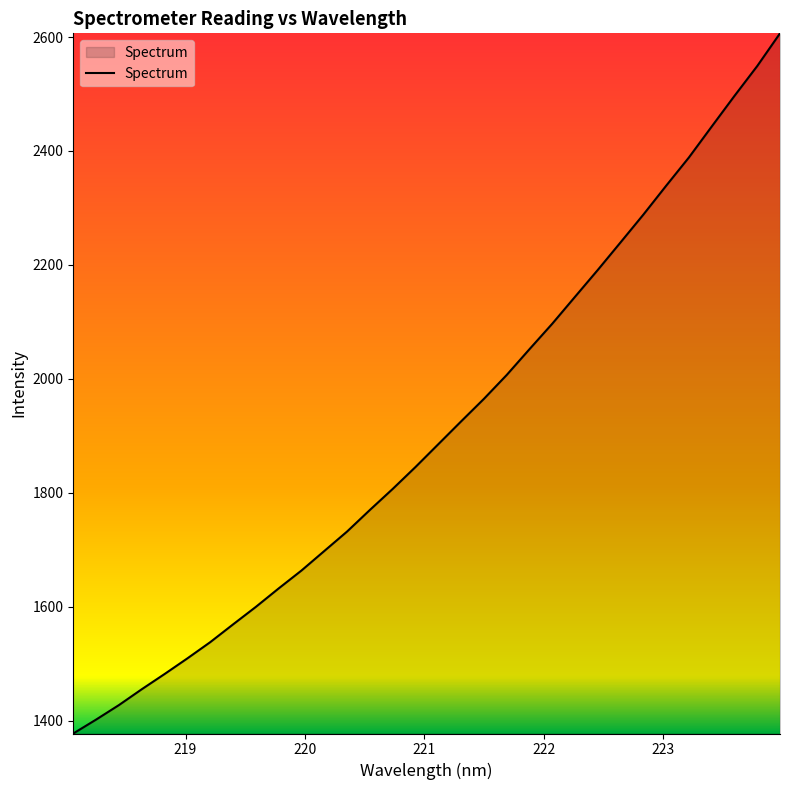

What is the difference between the maximum and minimum values?

1228.9